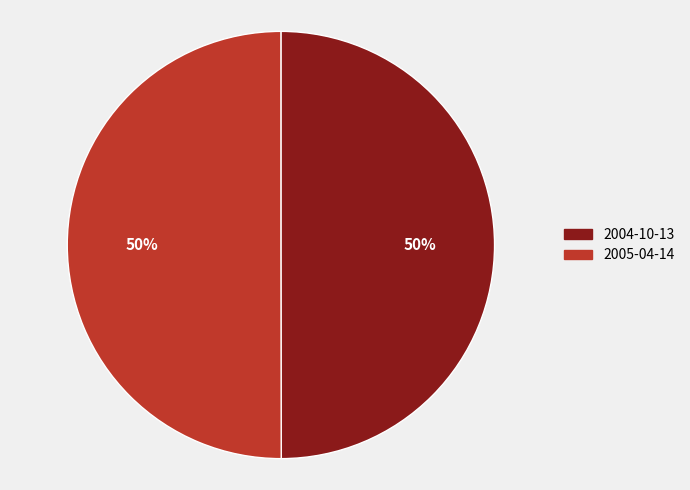

How many slices are in this pie chart?

2